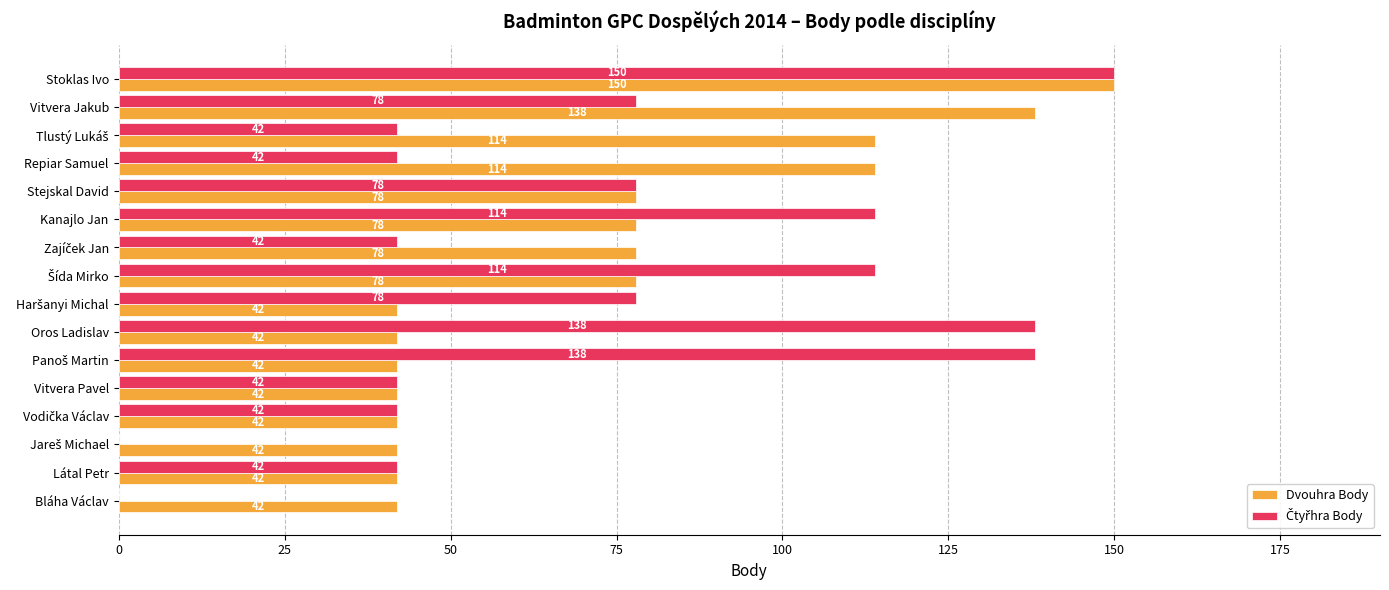

Which label corresponds to the largest value in the chart?

Stoklas Ivo